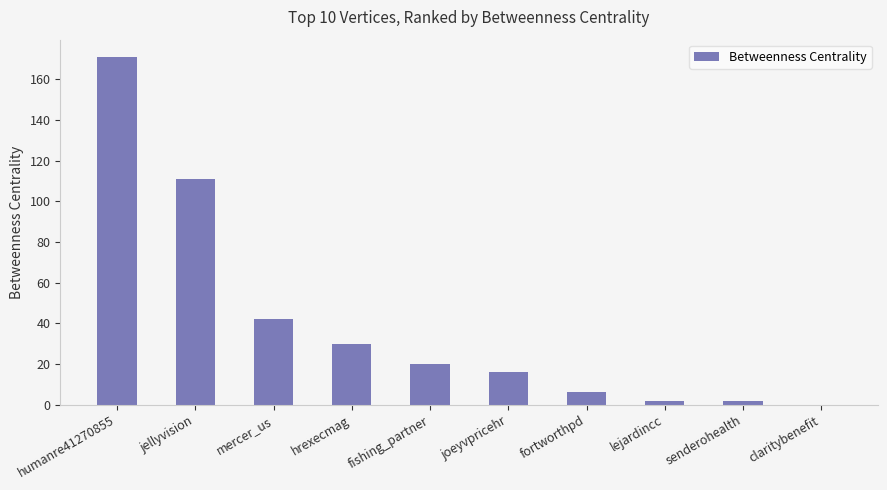

Between jellyvision and fishing_partner, which is larger?

jellyvision